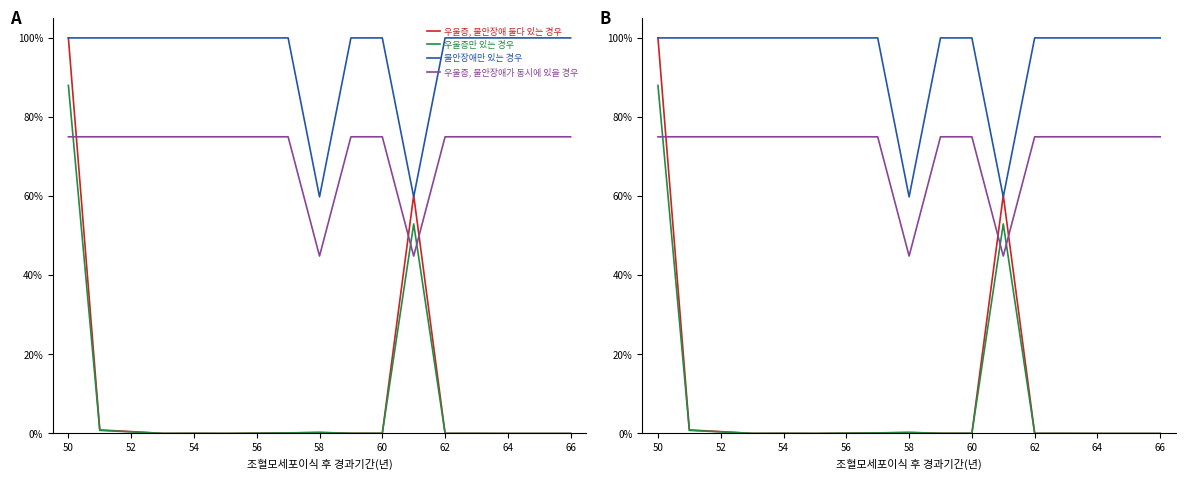

What is the maximum value shown in the chart?

100.0